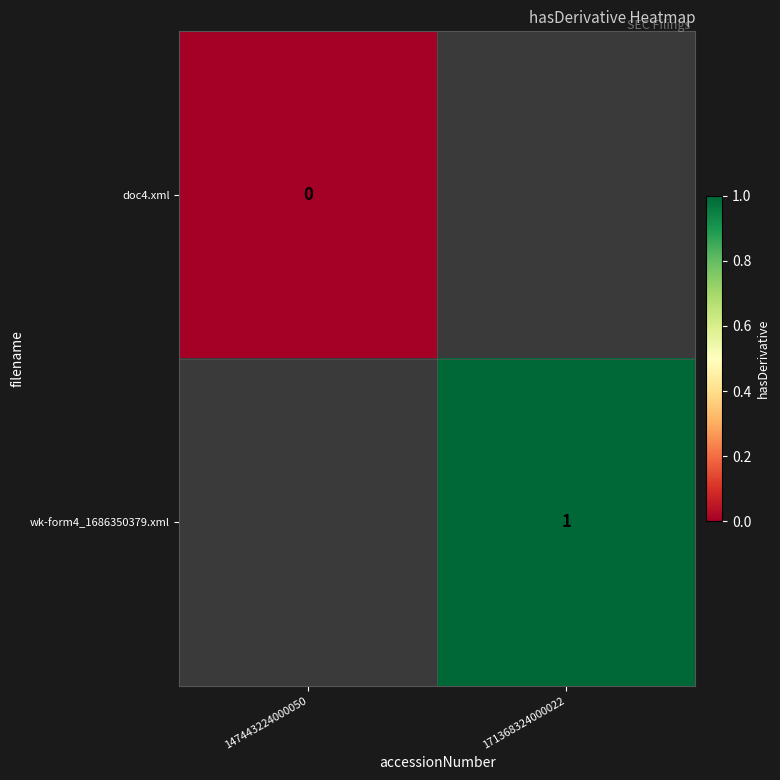

The wk-form4_1686350379.xml series shows 1 at 171368324000022. True or false?

True